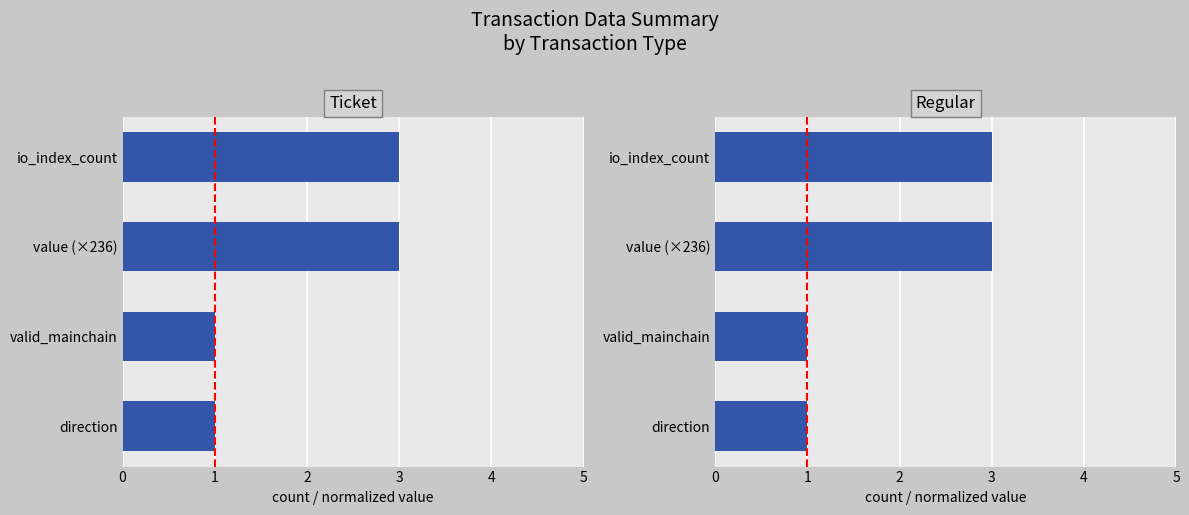

Which series has the largest total across all categories?

Ticket